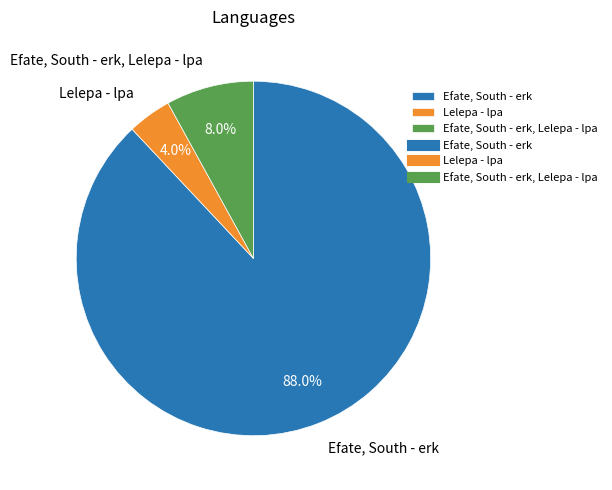

To the nearest percent, what is the average slice percentage?

33%